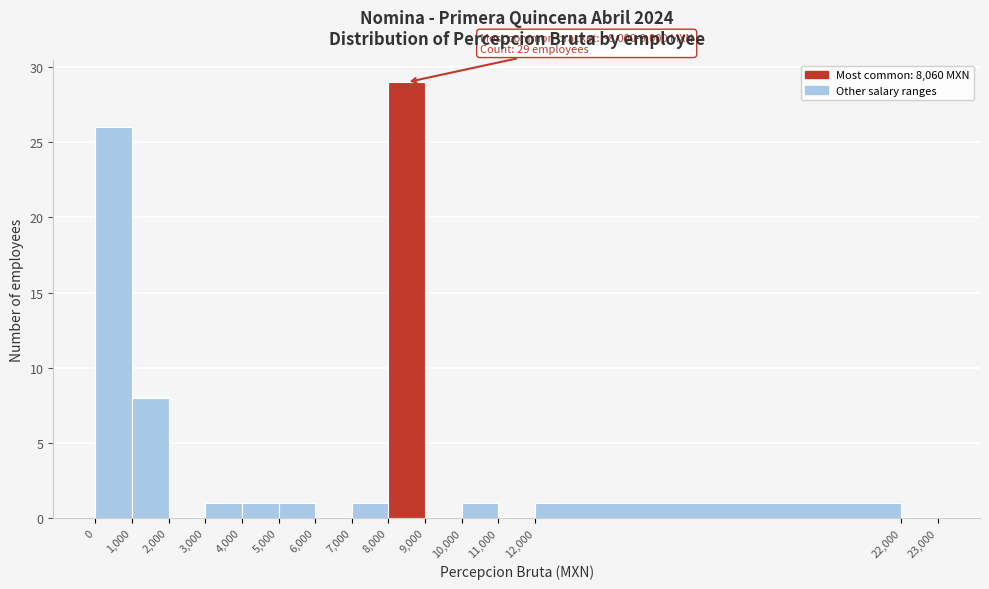

Which range on the x-axis has the tallest bar?

8,000 to 9,000